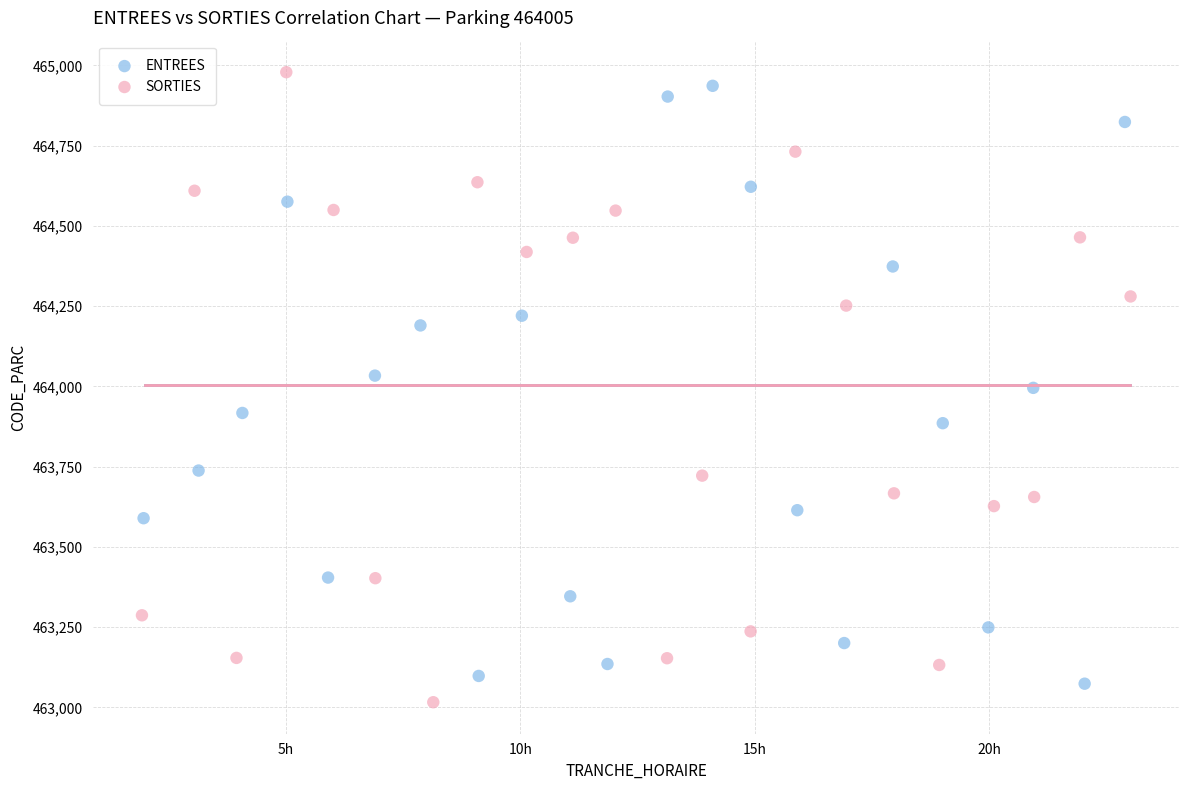

Which series has the widest spread of Y values?

SORTIES